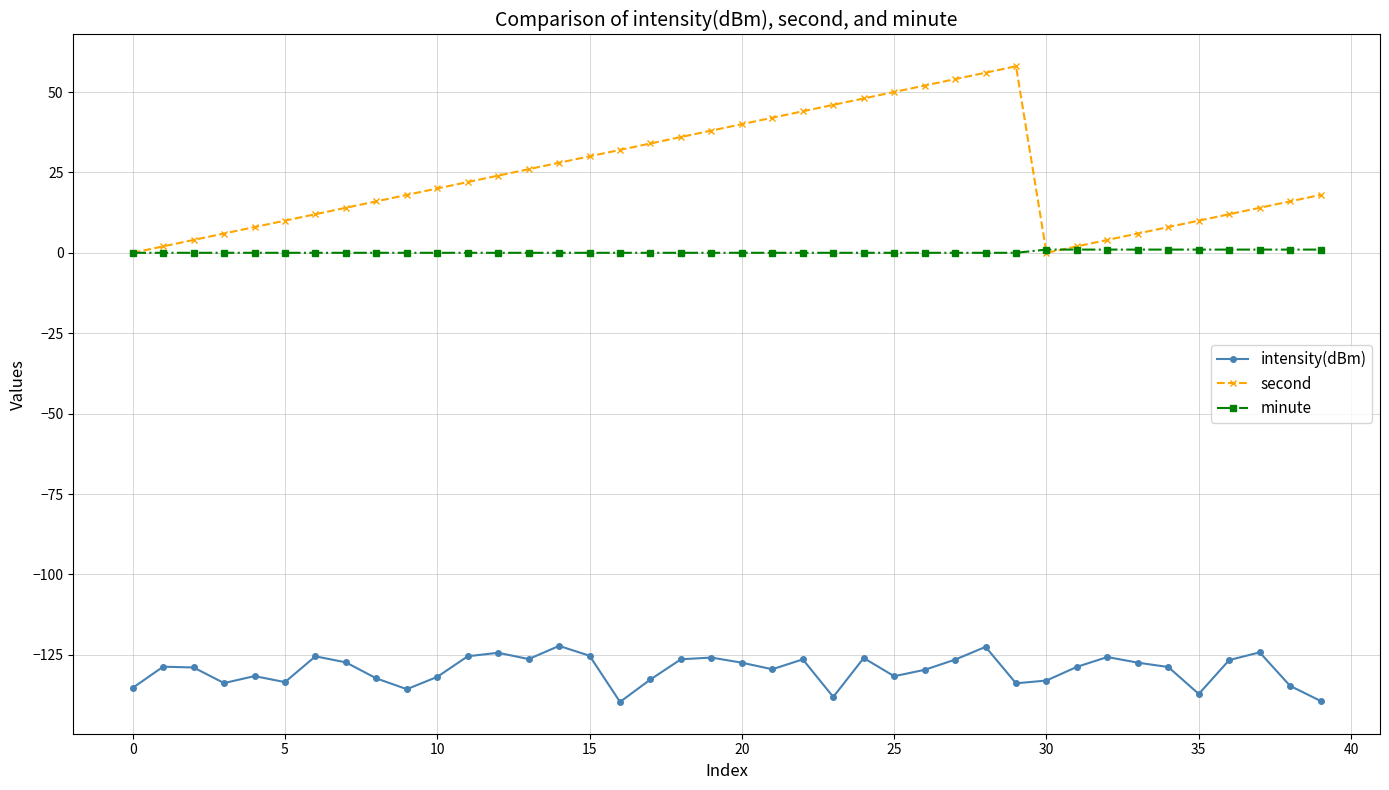

List the series in order of their peak value, lowest first.

intensity(dBm), minute, second